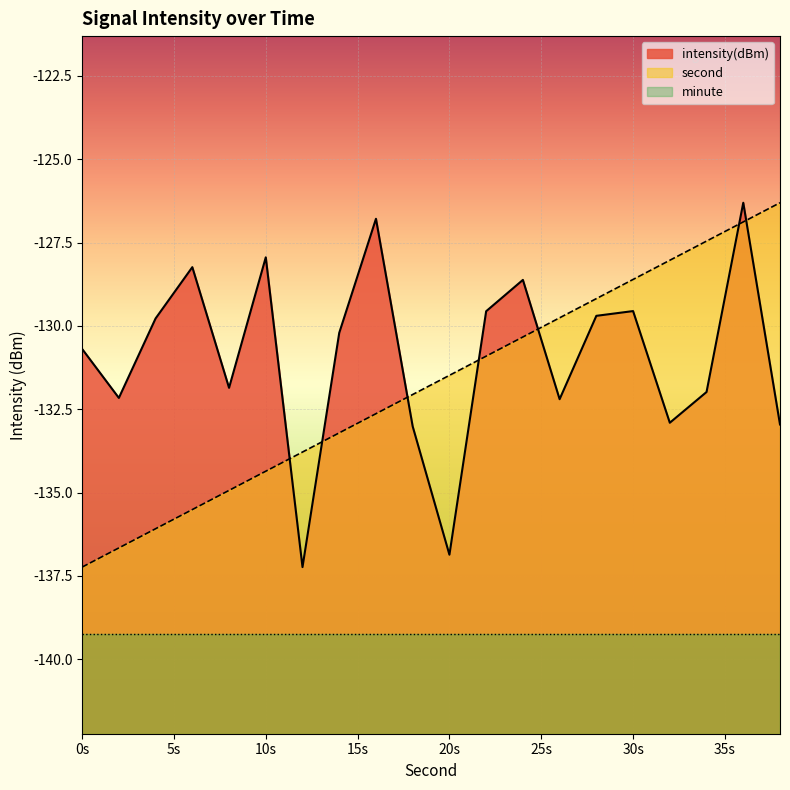

What is the value of the intensity point at the 13th from the left?

-128.6